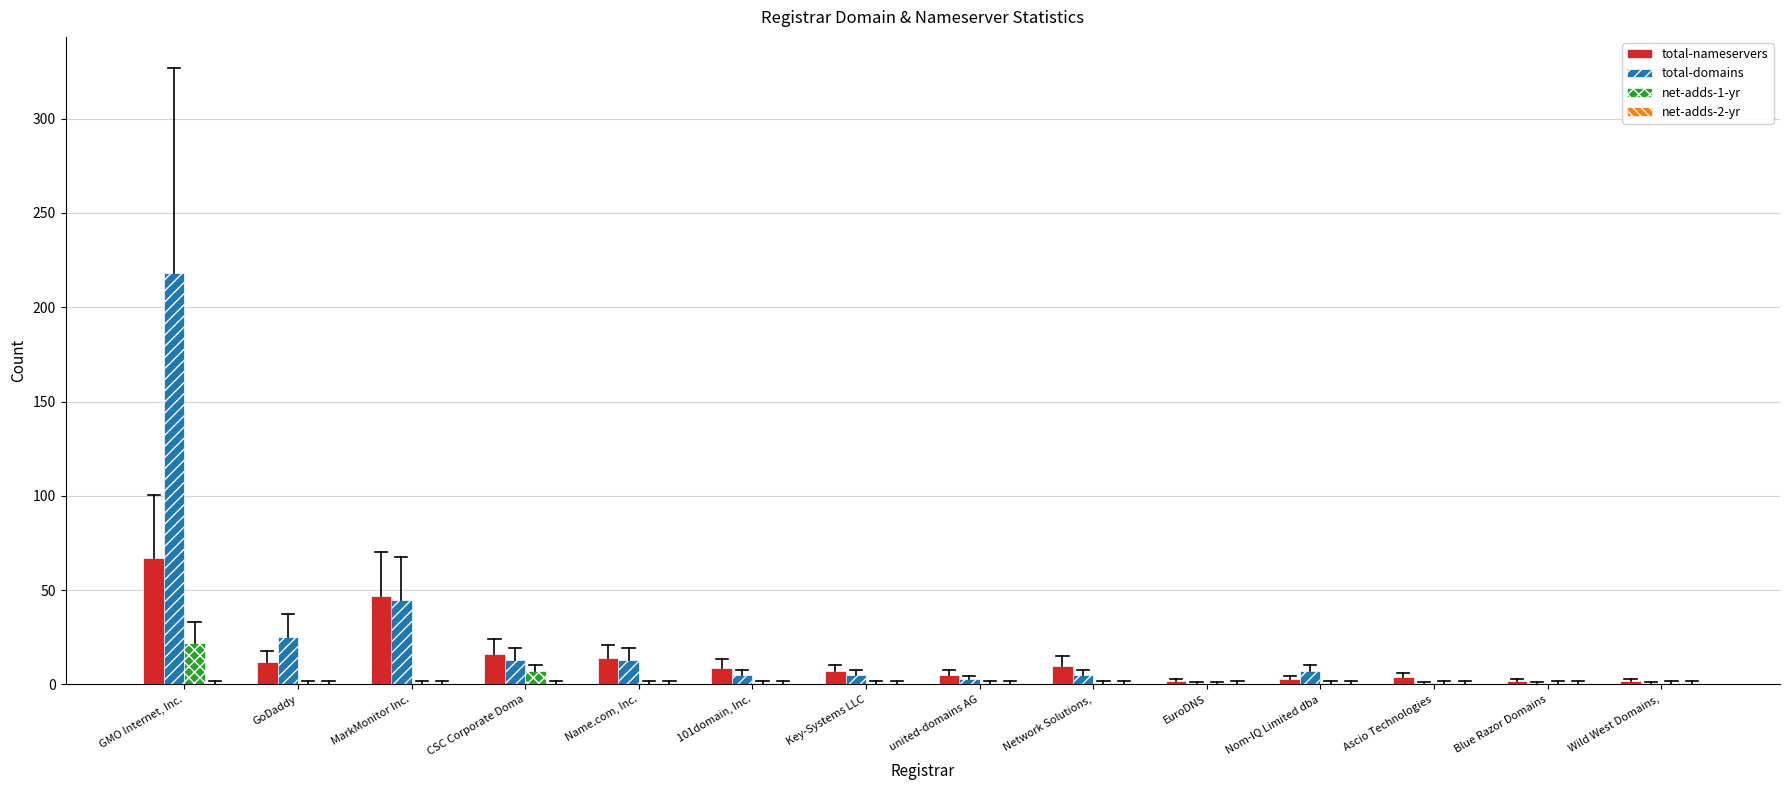

How many distinct data groups are displayed?

3